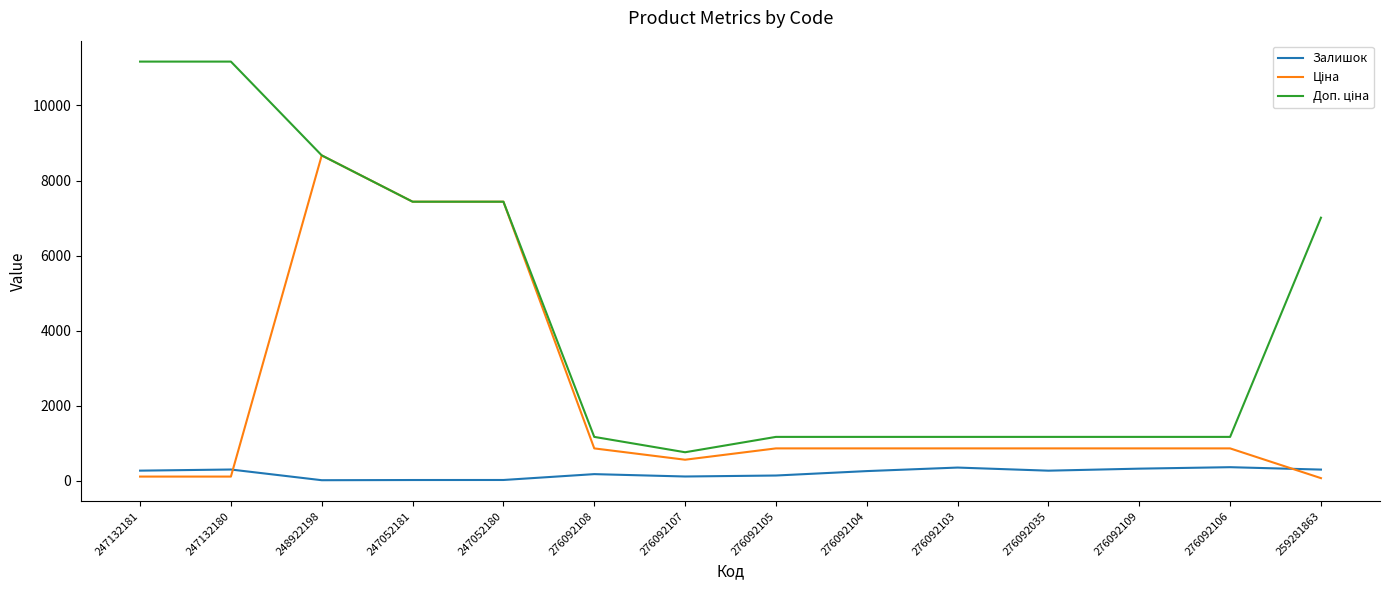

What is the spread (max minus min) of values at 276092106?

807.2